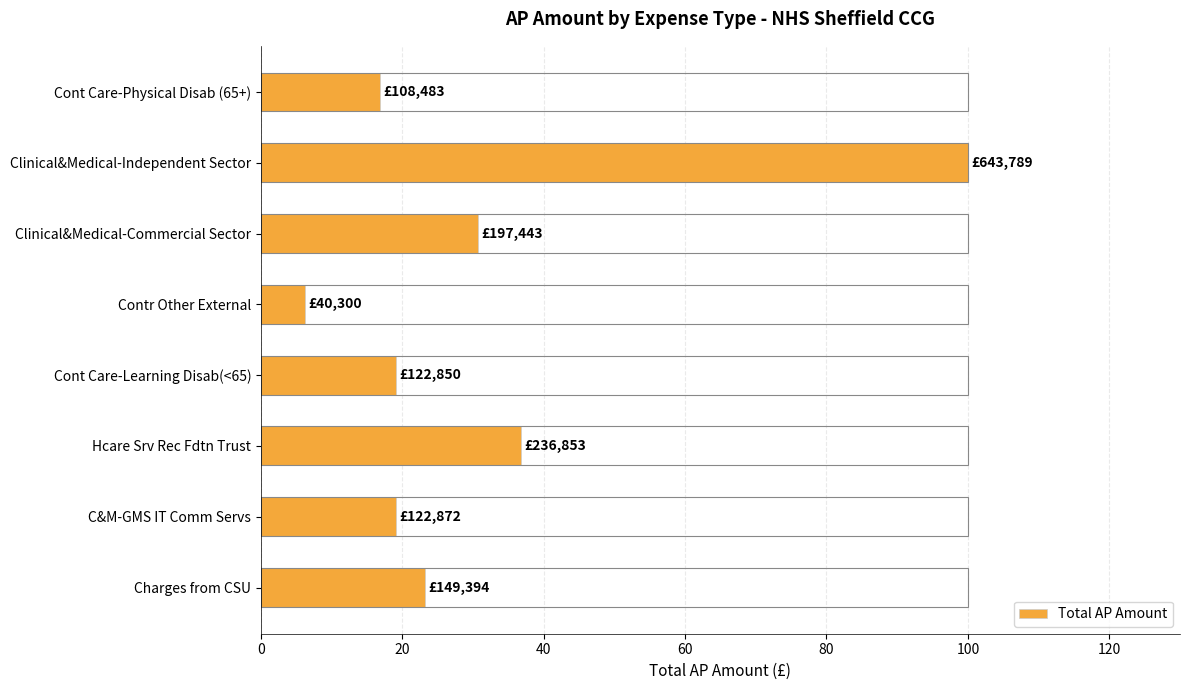

Which category has the highest value across all series?

Clinical&Medical-Independent Sector